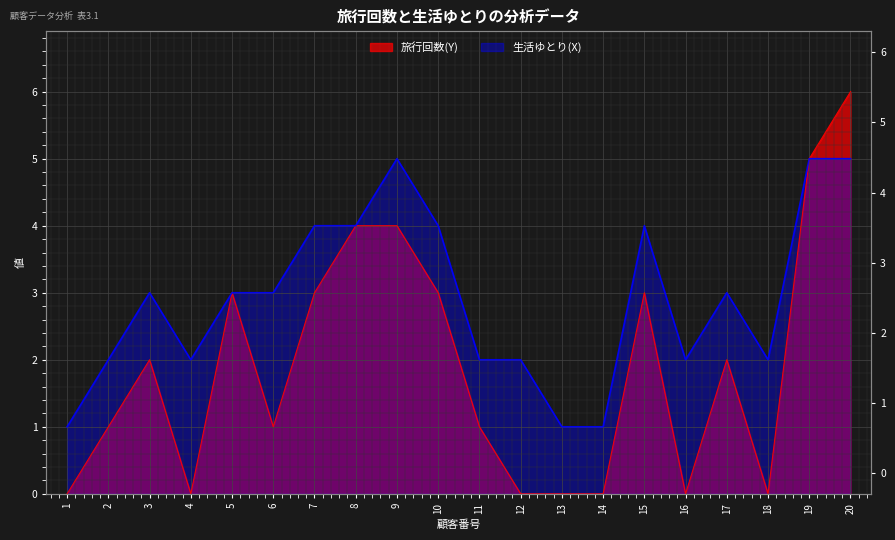

Rank the series at 3 from highest to lowest value.

生活ゆとり(X), 旅行回数(Y)